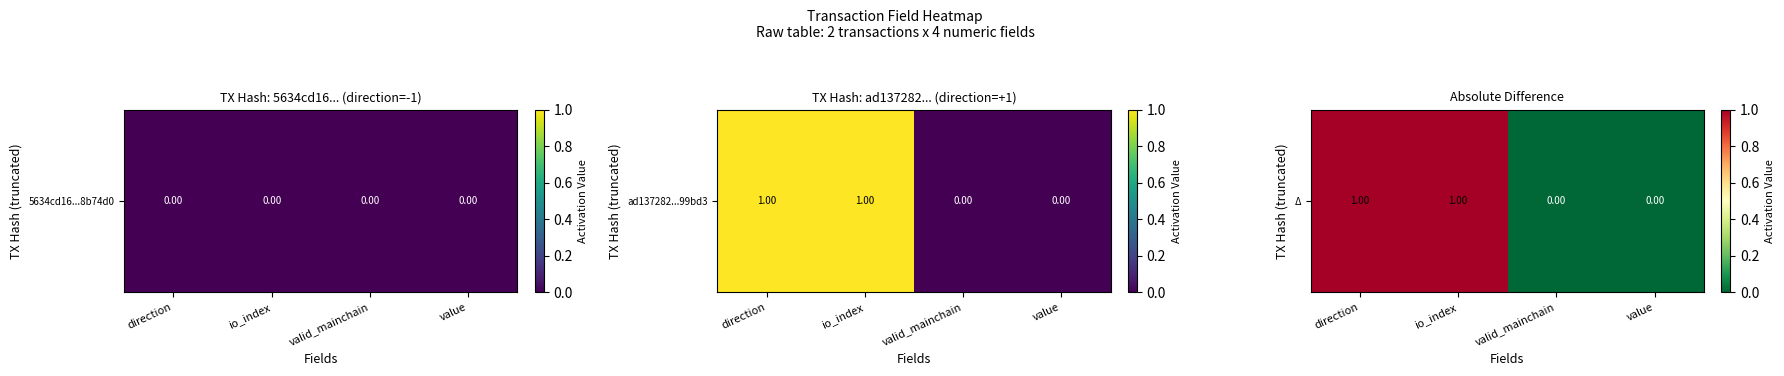

Is it true that the value at valid_mainchain is 1?

False